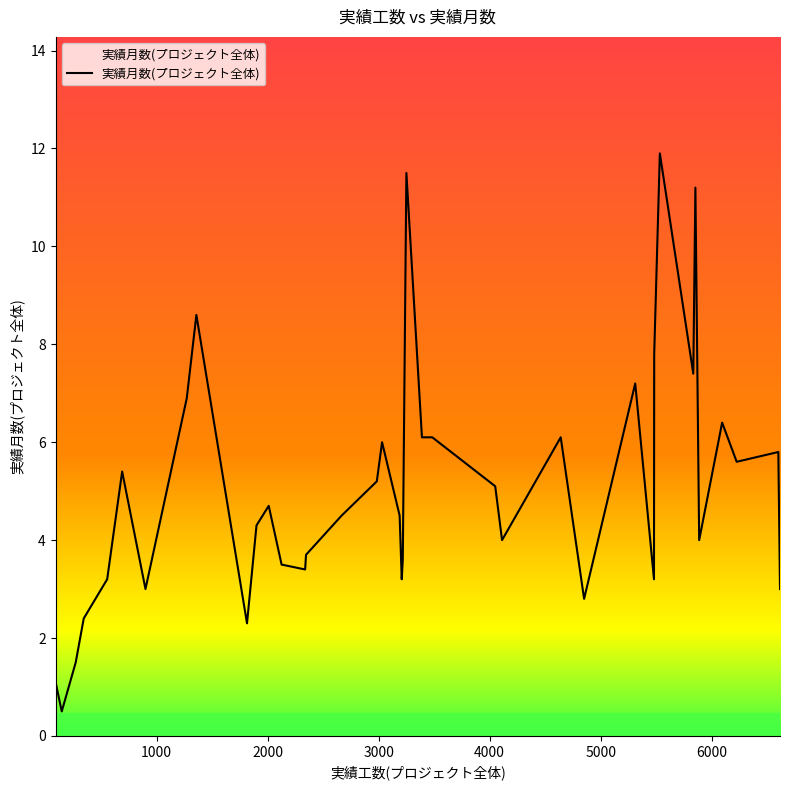

Reading left to right, extract all data points from this chart.

1.1	0.5	1.5	2.4	3.2	5.4	3.0	6.9	8.6	2.3	4.3	4.7	3.5	3.4	3.7	4.5	5.2	6.0	4.5	3.2	3.6	11.5	6.1	6.1	5.1	4.0	6.1	2.8	7.2	3.2	7.8	7.8	11.9	7.4	11.2	4.0	6.4	5.6	5.8	3.0